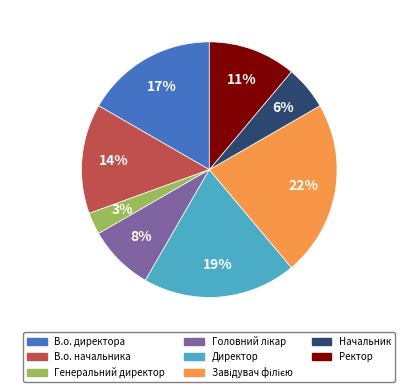

Is the sum of В.о. начальника and Генеральний директор greater than half?

No